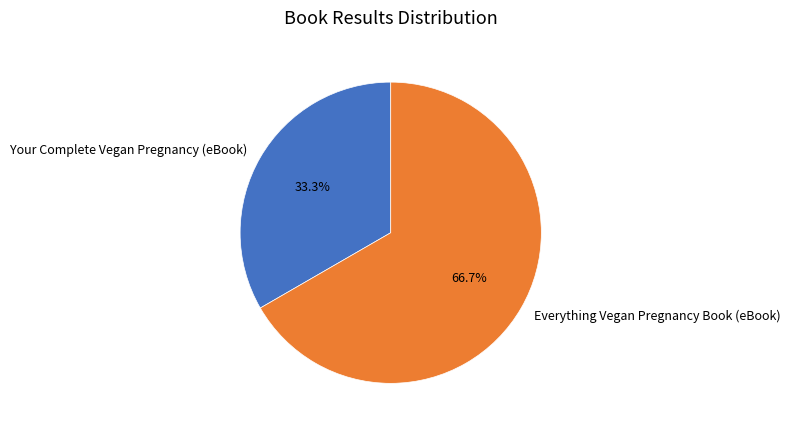

How much of the chart is everything except Everything Vegan Pregnancy Book (eBook)?

33.3%